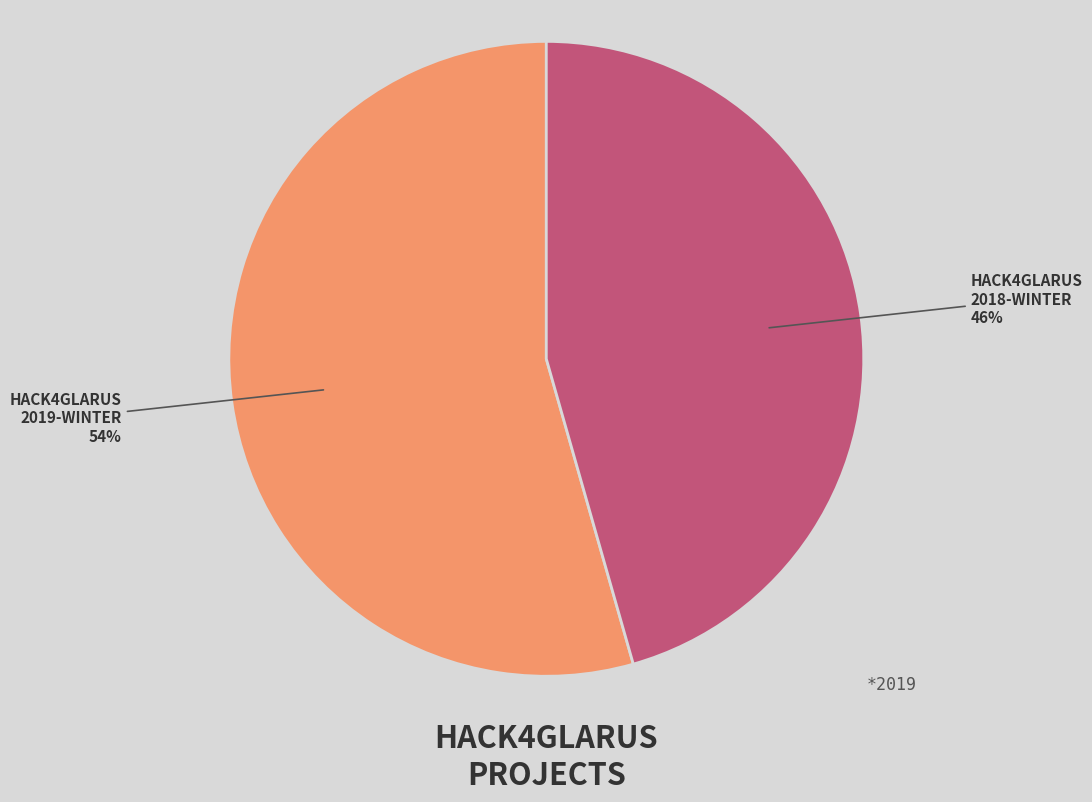

Does HACK4GLARUS 2019-WINTER account for over 50% of the chart?

Yes